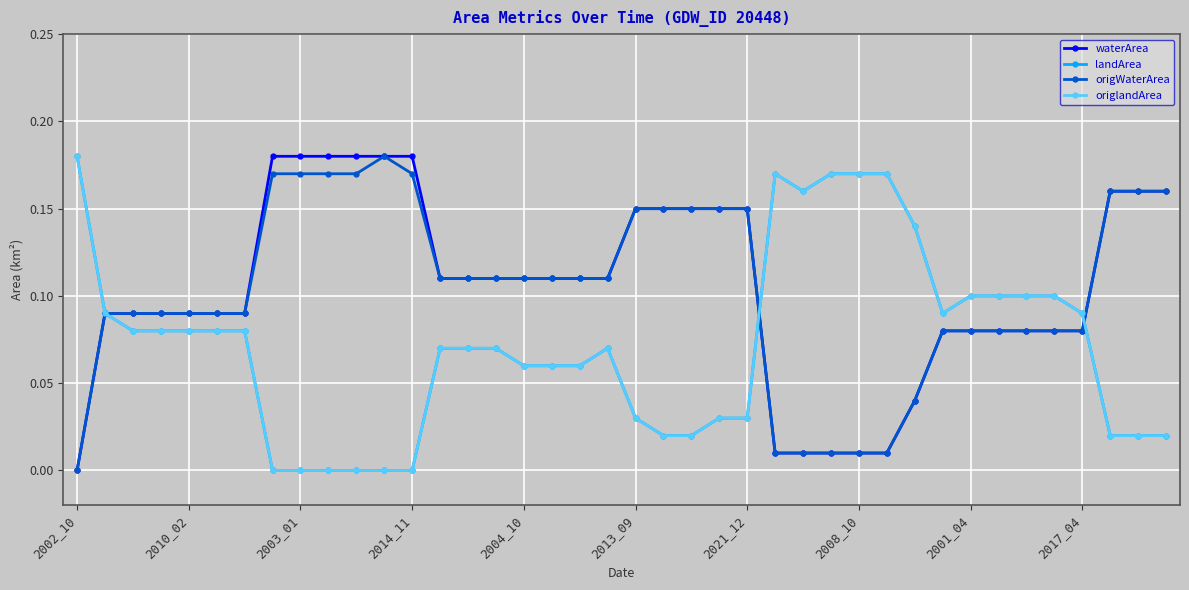

Does the chart have visible grid lines?

Yes